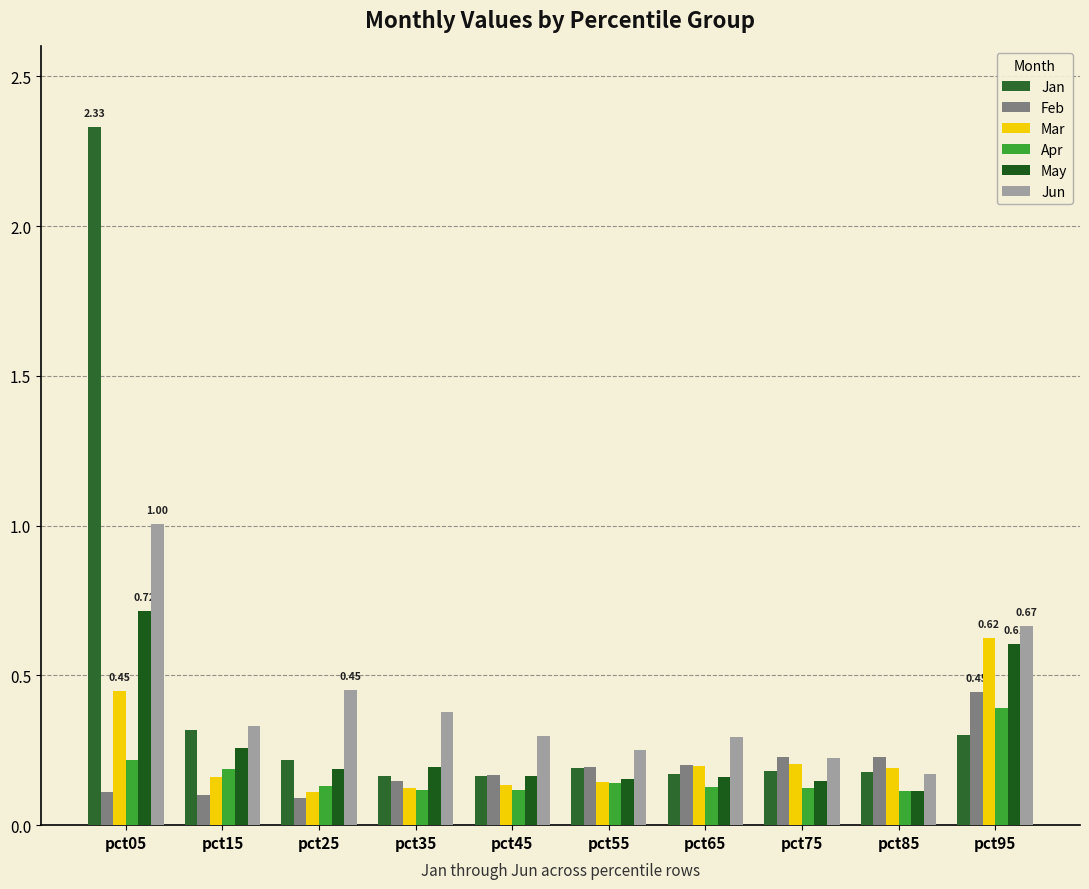

What value does the Mar series have at pct95?

0.6